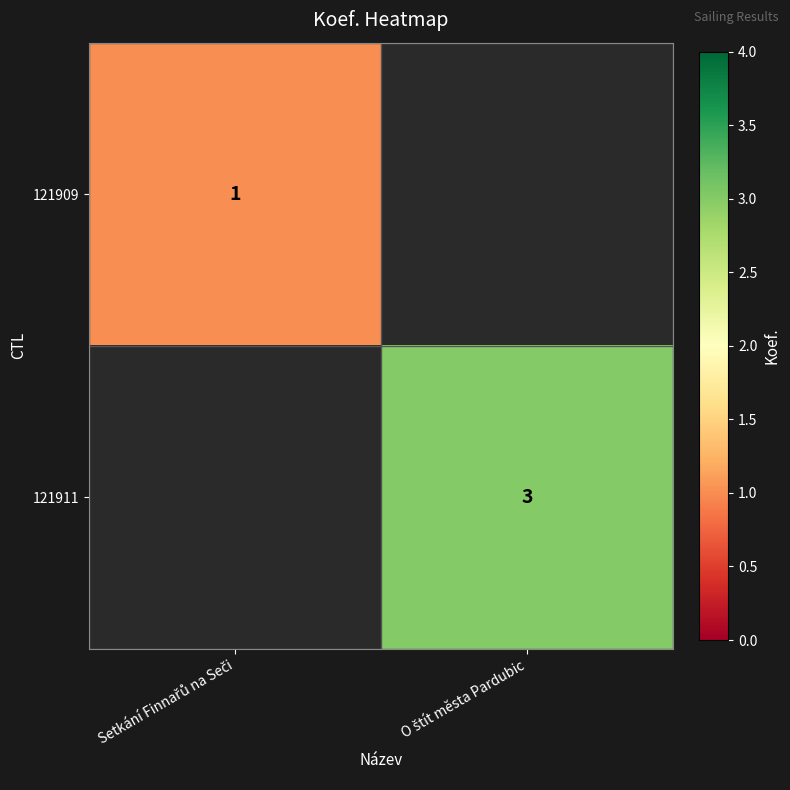

What value does the 121909 series have at Setkání Finnařů na Seči?

1.0